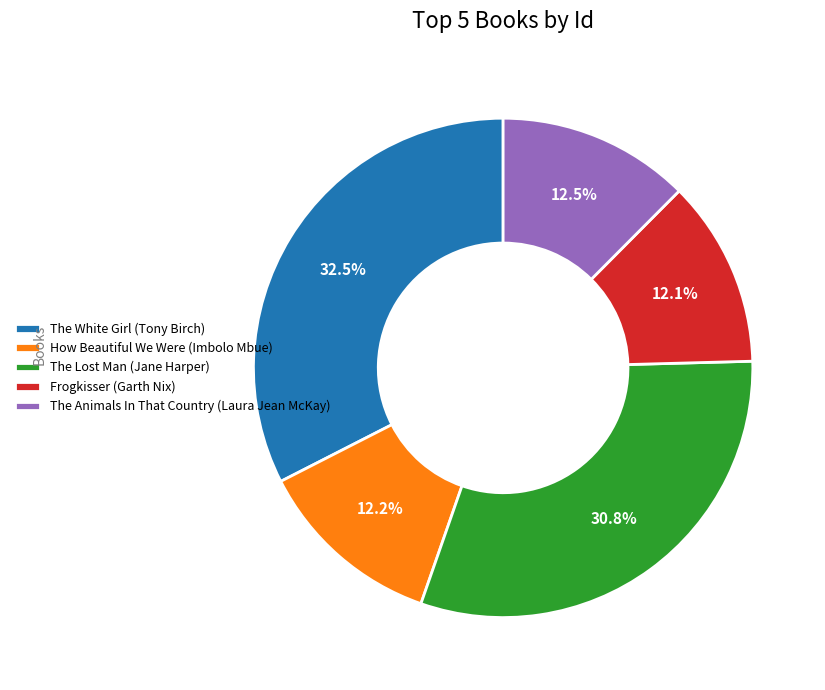

To the nearest percent, what portion does Frogkisser (Garth Nix) represent?

12%